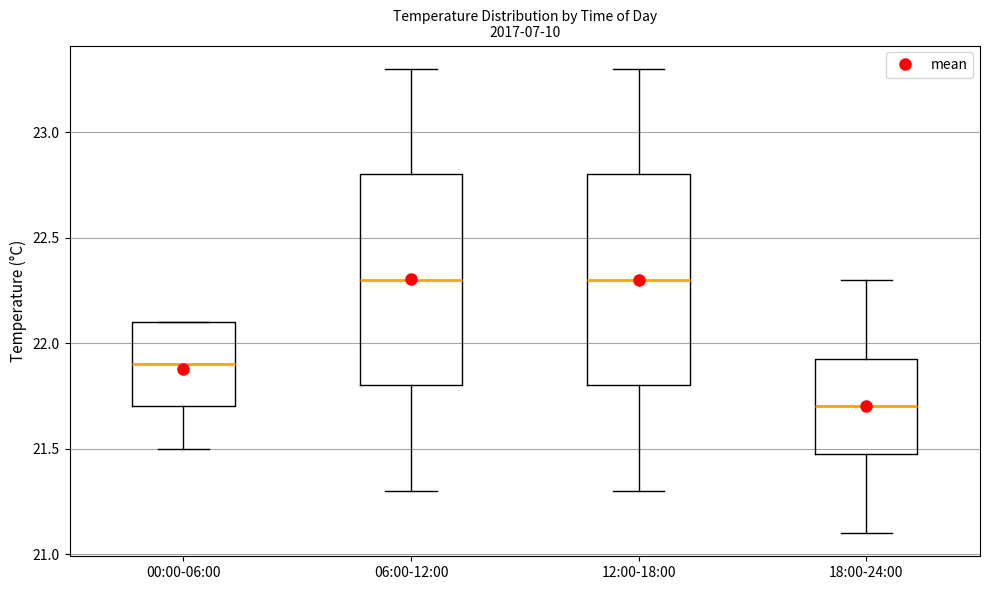

Which box's median line is the lowest?

18:00-24:00